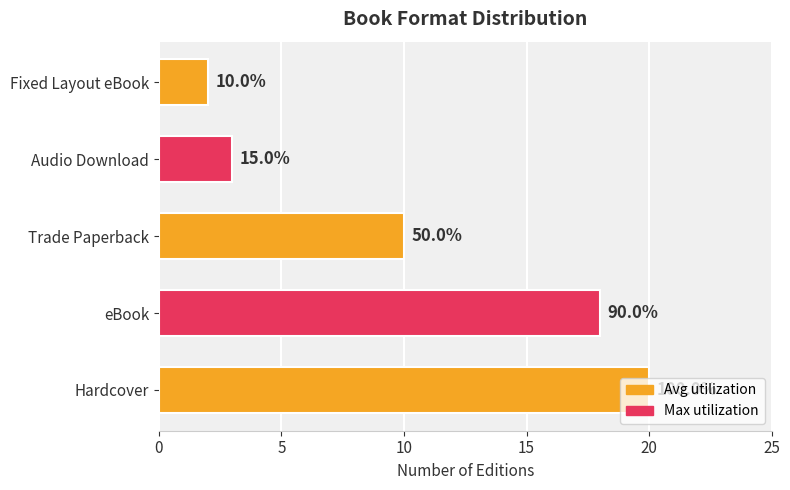

How many bars are there in total?

5